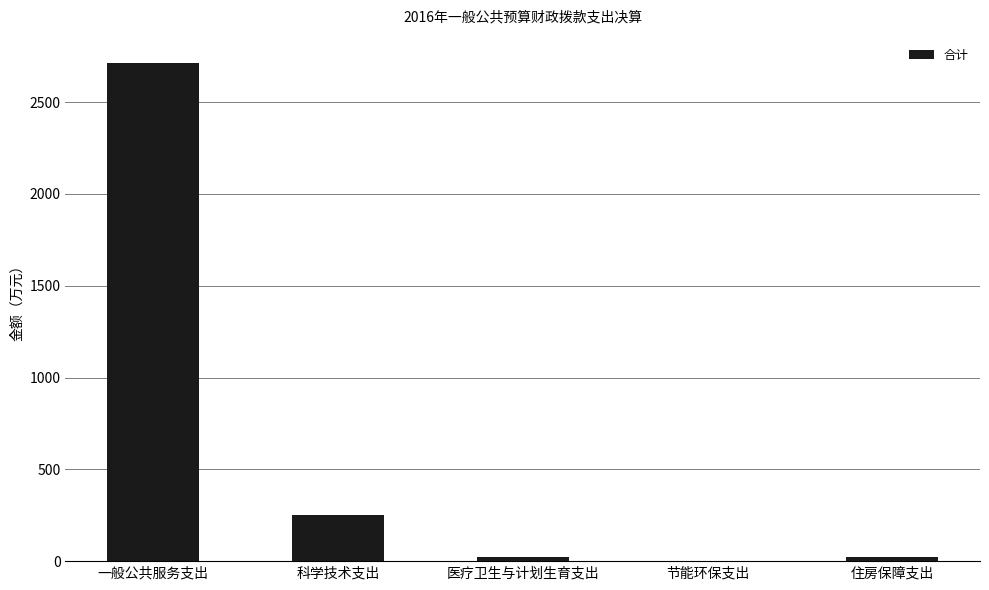

What is the maximum value shown in the chart?

2714.9